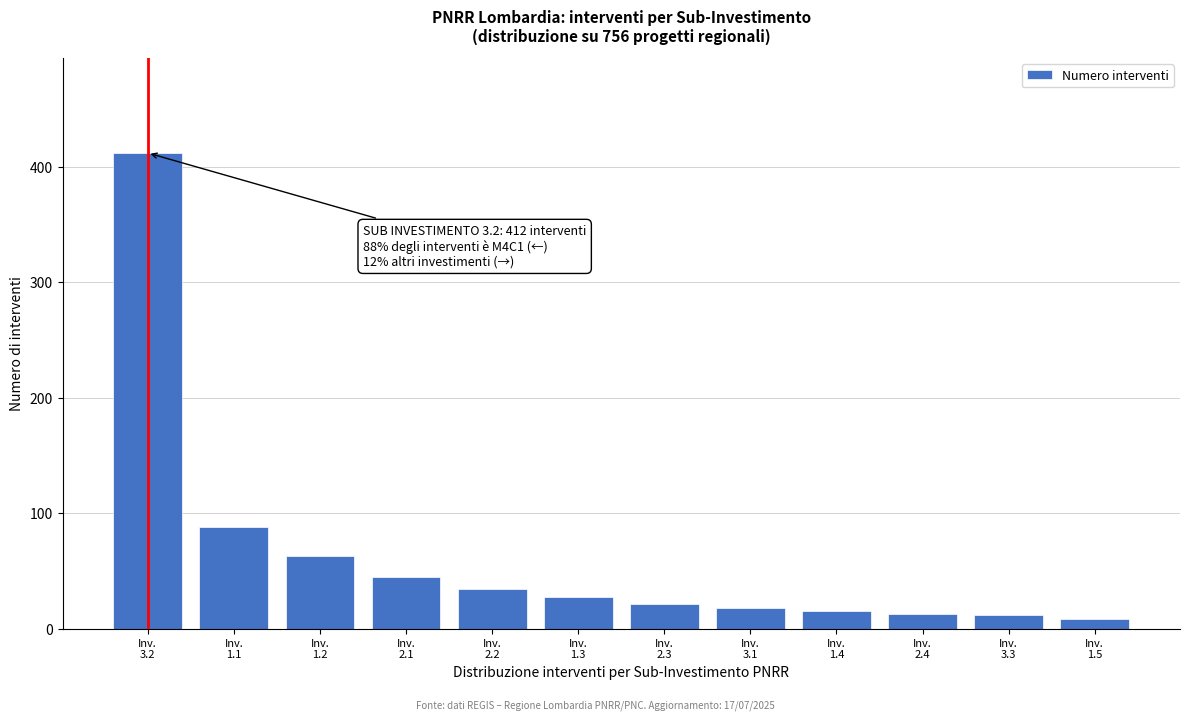

What is the maximum value shown in the chart?

412